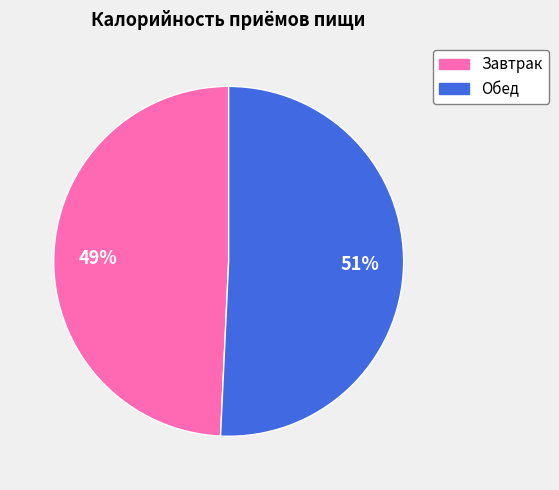

To the nearest percent, what is the average slice percentage?

50%